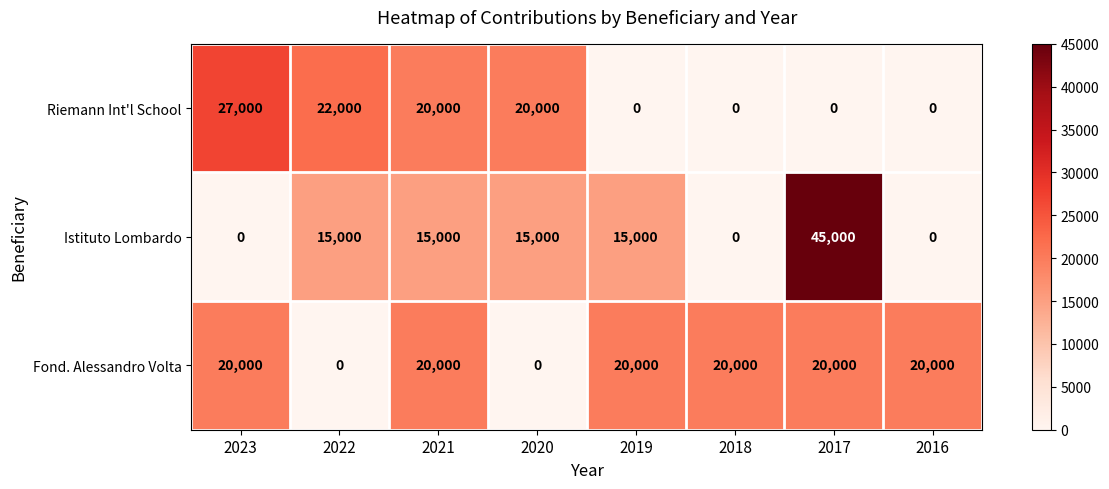

Rank the series by their average value, from highest to lowest.

Fond. Alessandro Volta, Istituto Lombardo, Riemann Int'l School